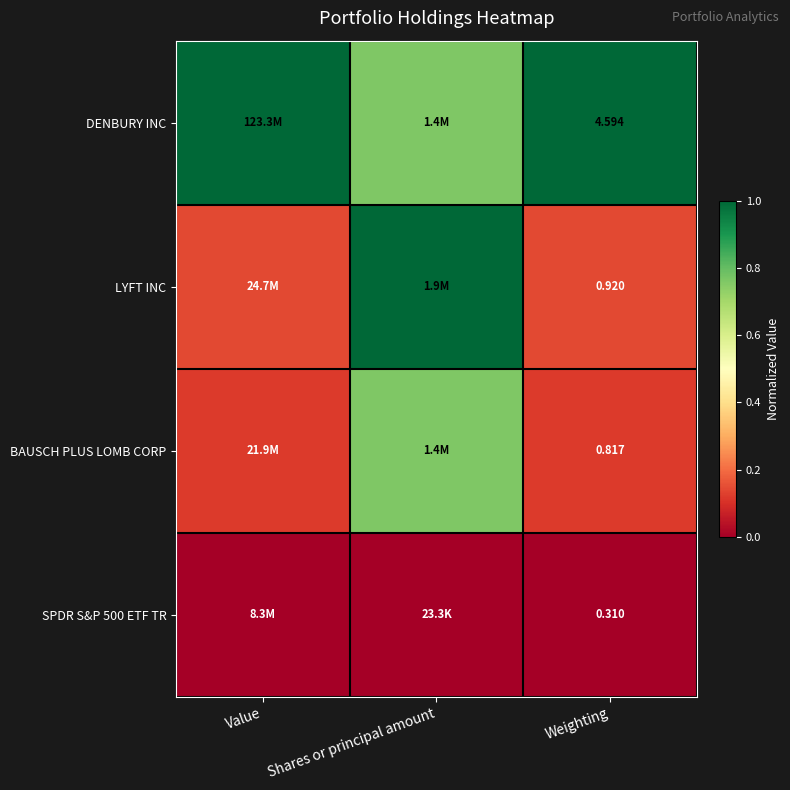

What is the difference between the BAUSCH PLUS LOMB CORP values at Value and Shares or principal amount?

0.6